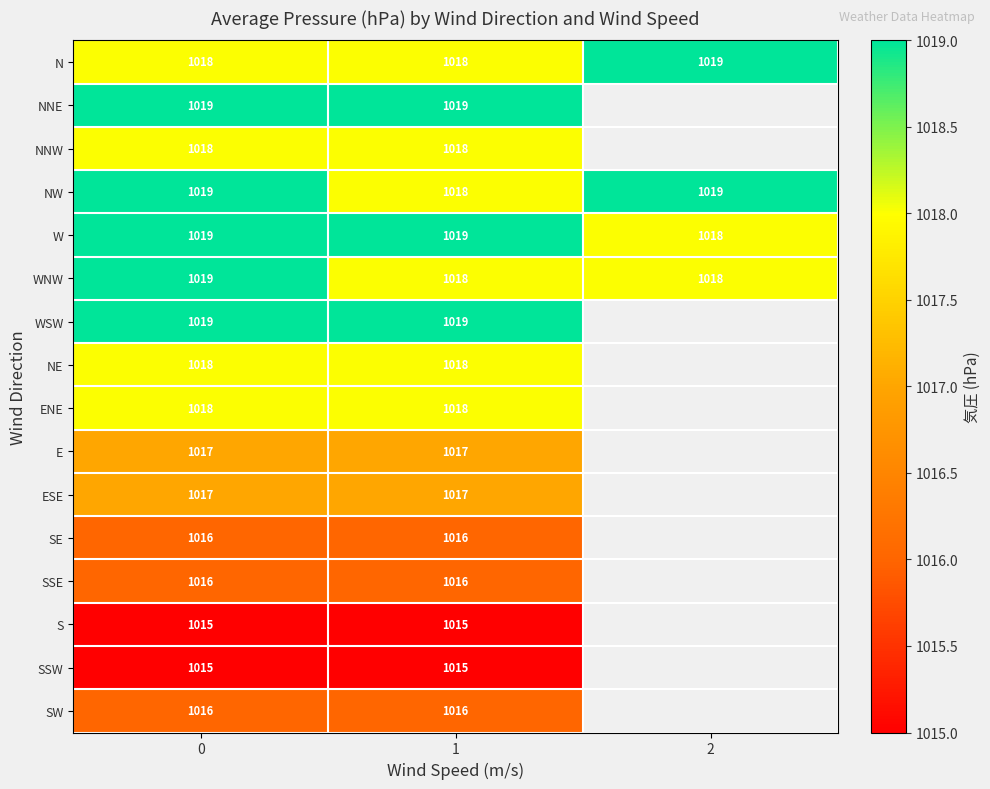

What is the minimum value shown in the chart?

1015.0